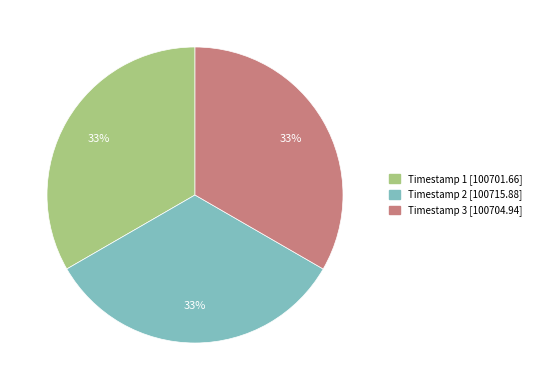

Is there any slice that represents more than half of the pie?

No